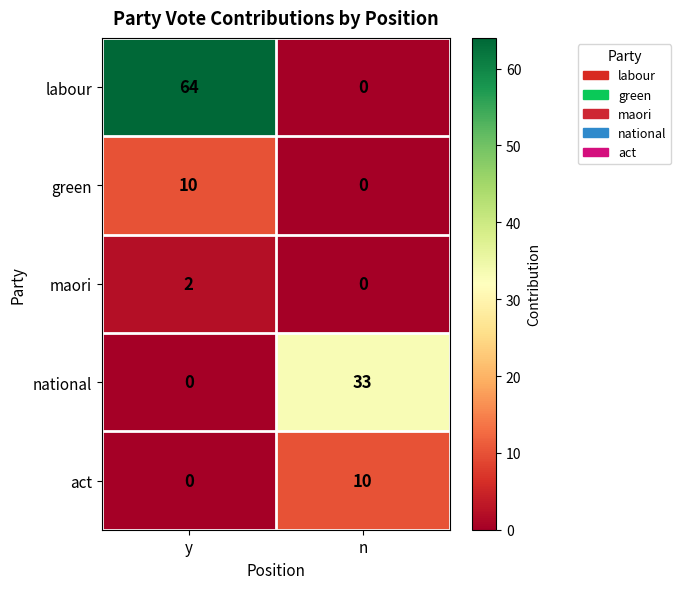

How many series are shown in this chart?

5